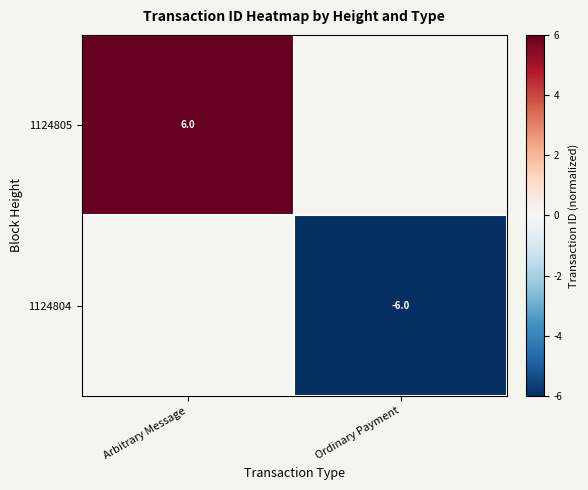

Count the number of data series in this chart.

2